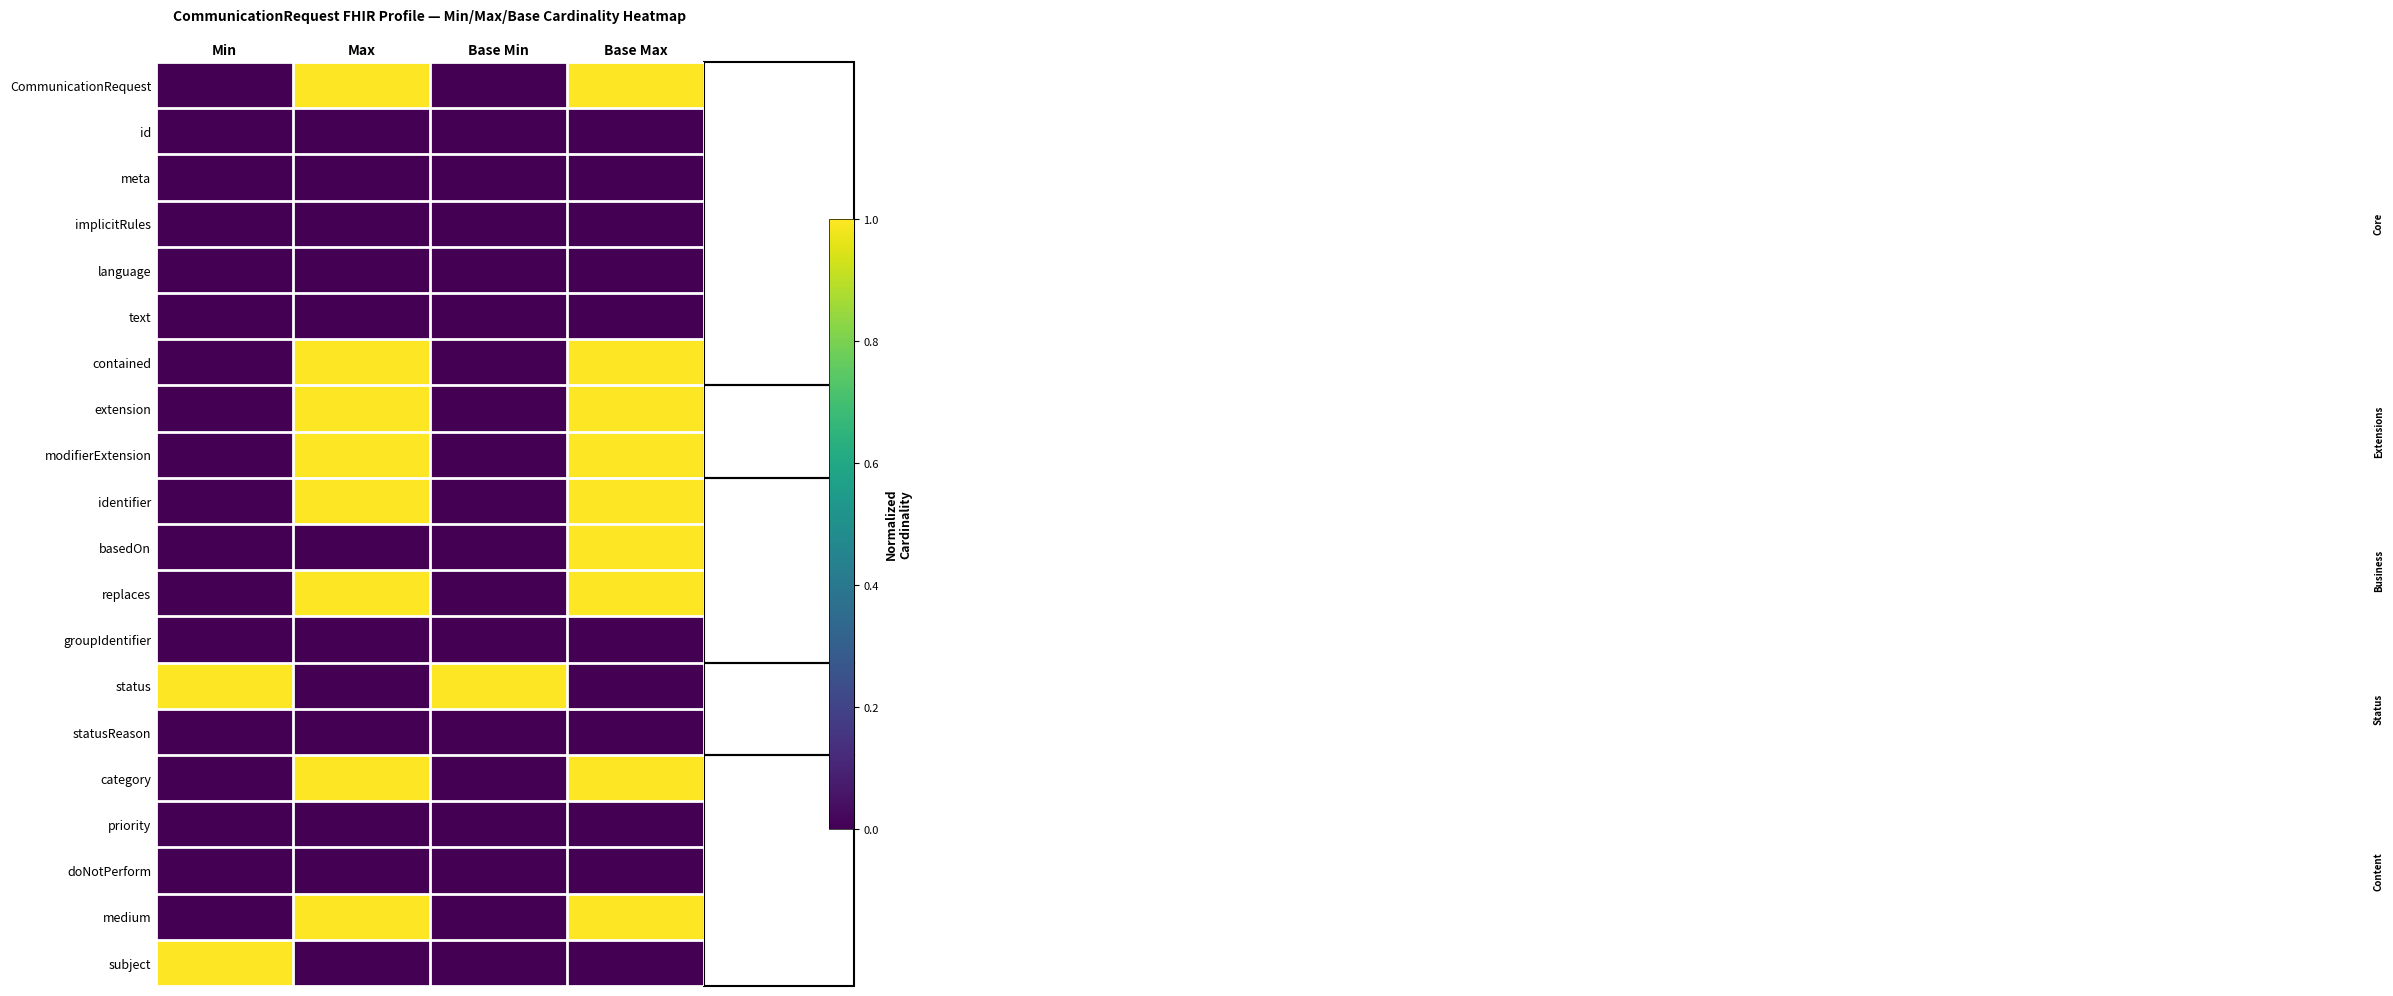

Reading left to right, transcribe all the data shown in this chart.

CommunicationRequest: Min=0	Max=1	Base Min=0	Base Max=1
id: Min=0	Max=0	Base Min=0	Base Max=0
meta: Min=0	Max=0	Base Min=0	Base Max=0
implicitRules: Min=0	Max=0	Base Min=0	Base Max=0
language: Min=0	Max=0	Base Min=0	Base Max=0
text: Min=0	Max=0	Base Min=0	Base Max=0
contained: Min=0	Max=1	Base Min=0	Base Max=1
extension: Min=0	Max=1	Base Min=0	Base Max=1
modifierExtension: Min=0	Max=1	Base Min=0	Base Max=1
identifier: Min=0	Max=1	Base Min=0	Base Max=1
basedOn: Min=0	Max=0	Base Min=0	Base Max=1
replaces: Min=0	Max=1	Base Min=0	Base Max=1
groupIdentifier: Min=0	Max=0	Base Min=0	Base Max=0
status: Min=1	Max=0	Base Min=1	Base Max=0
statusReason: Min=0	Max=0	Base Min=0	Base Max=0
category: Min=0	Max=1	Base Min=0	Base Max=1
priority: Min=0	Max=0	Base Min=0	Base Max=0
doNotPerform: Min=0	Max=0	Base Min=0	Base Max=0
medium: Min=0	Max=1	Base Min=0	Base Max=1
subject: Min=1	Max=0	Base Min=0	Base Max=0